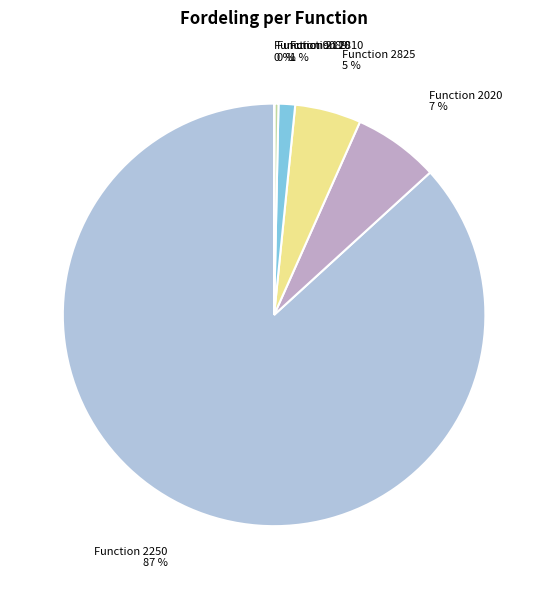

To the nearest percent, what is the combined percentage of Function 2020 and Function 2825?

12%